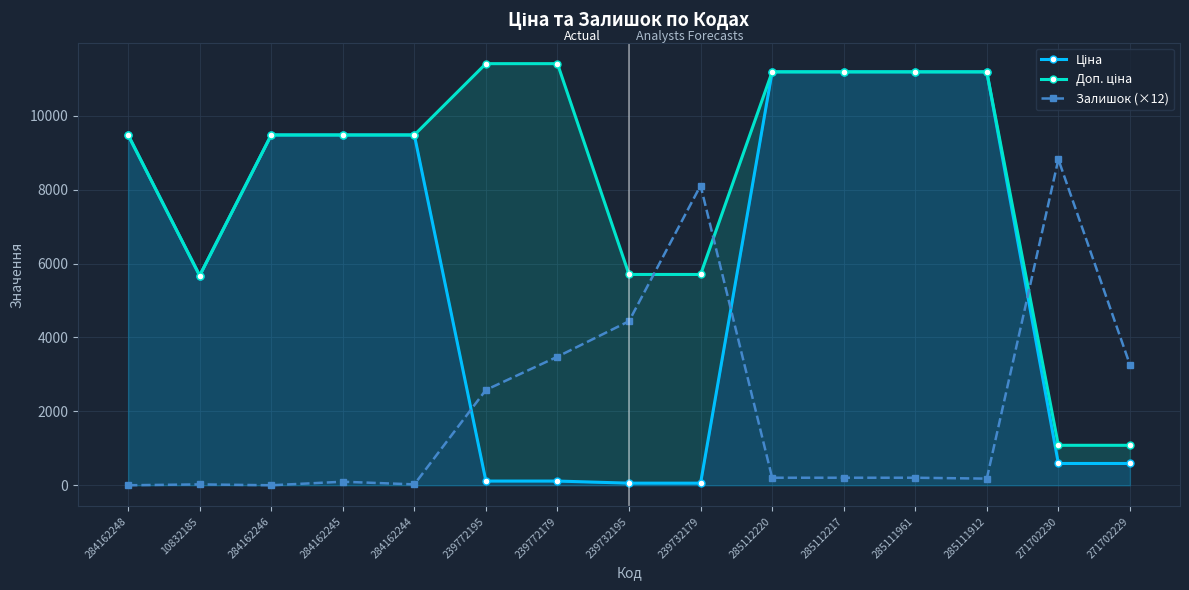

Reading left to right, transcribe all the data shown in this chart.

Ціна: 9480.1	5673.8	9480.1	9480.1	9480.1	114.1	114.1	57.0	57.0	11188.2	11188.2	11188.2	11188.2	589.9	589.9
Доп. ціна: 9480.1	5673.8	9480.1	9480.1	9480.1	11410.0	11410.0	5705.0	5705.0	11188.2	11188.2	11188.2	11188.2	1081.7	1081.7
Залишок (×12): 0.0	24.0	0.0	96.0	24.0	2580.0	3480.0	4440.0	8112.0	204.0	204.0	204.0	180.0	8820.0	3264.0